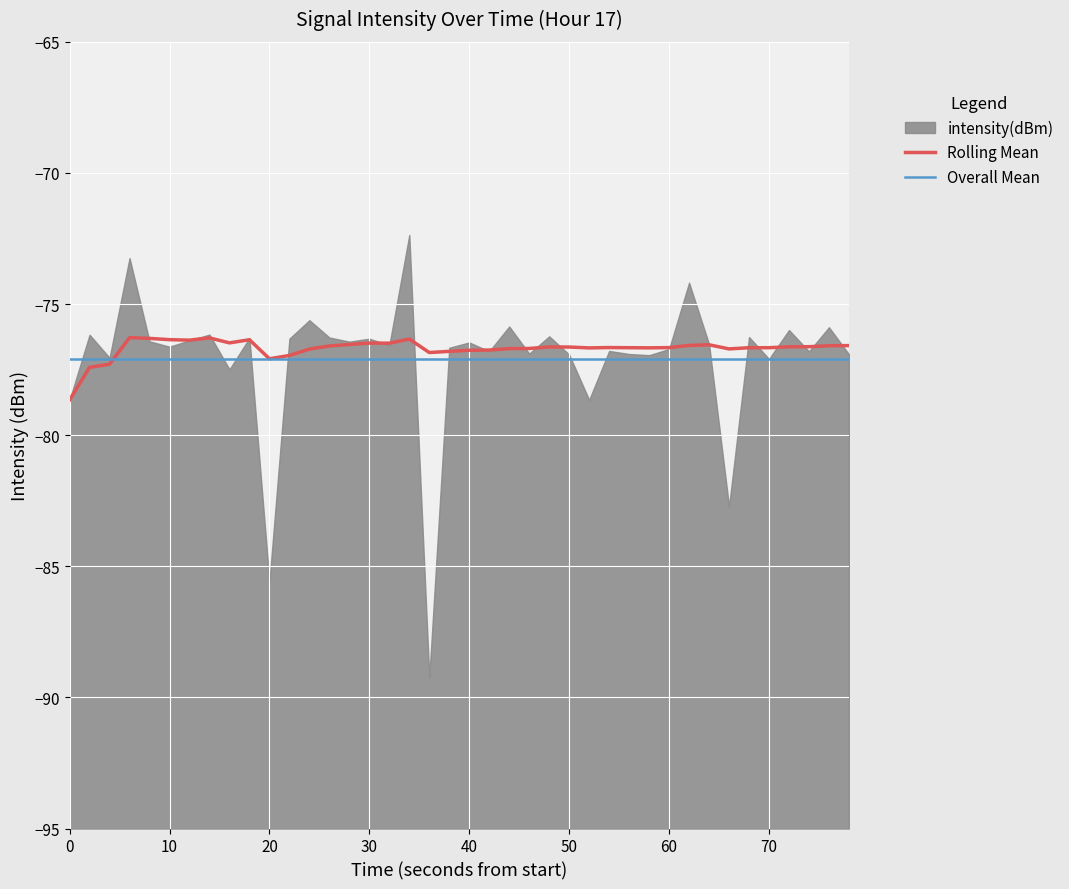

The Rolling Mean series shows -116.6 at 50. True or false?

False